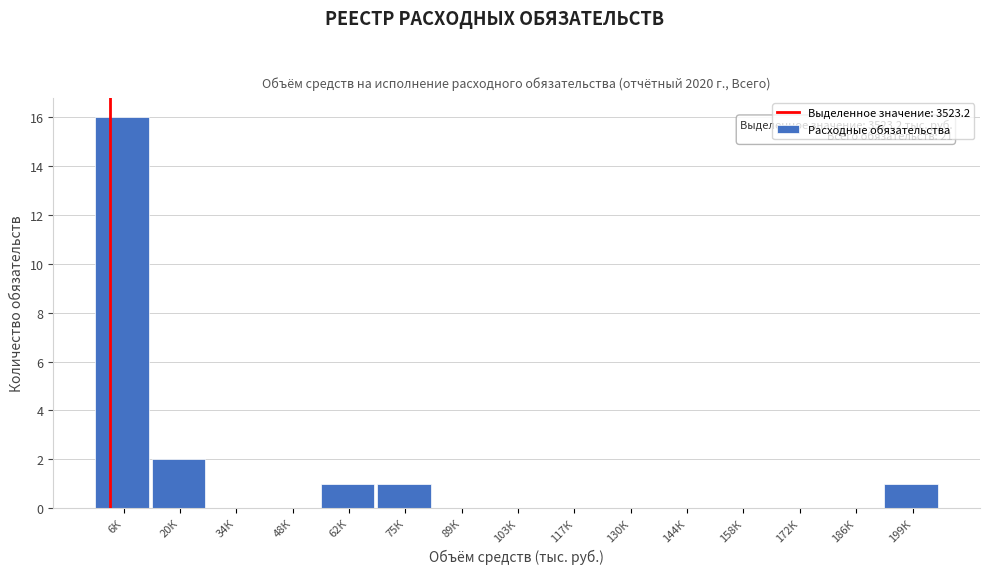

Reading left to right, extract all data points from this chart.

6К=16	20К=2	34К=0	48К=0	62К=1	75К=1	89К=0	103К=0	117К=0	130К=0	144К=0	158К=0	172К=0	186К=0	199К=1